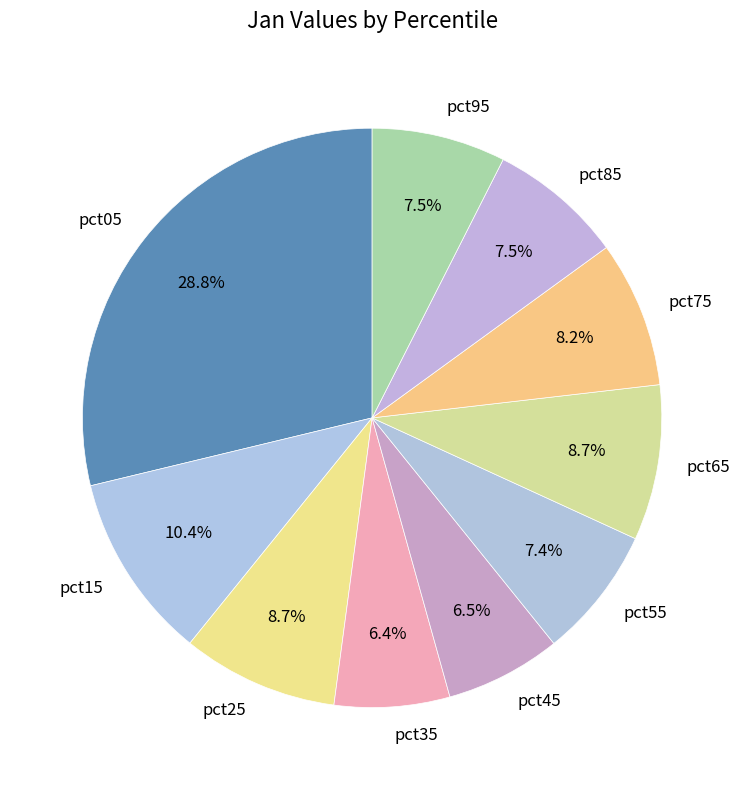

Which has a higher value, pct75 or pct05?

pct05